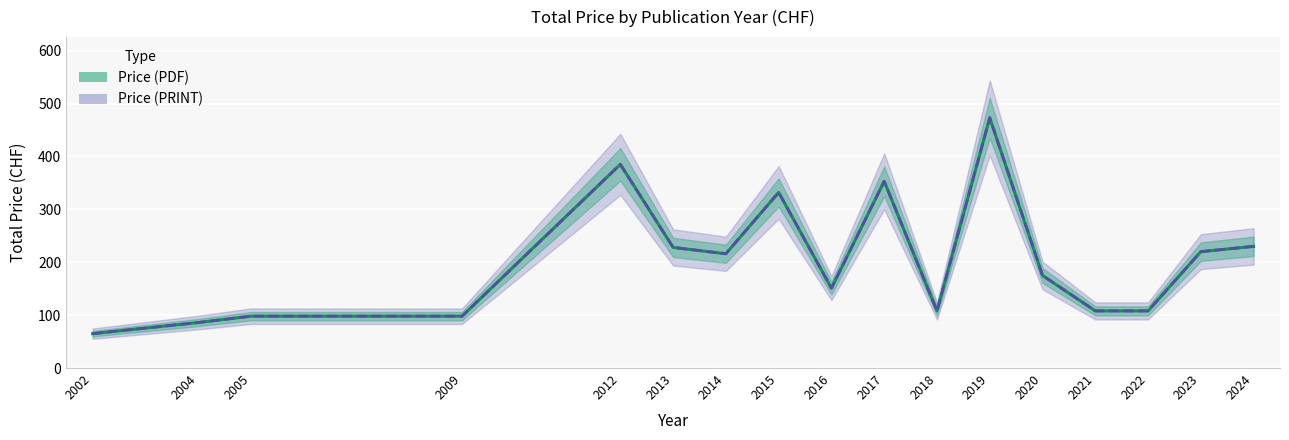

At 2002, list the series in order from largest to smallest.

Price (PDF), Price (PRINT)